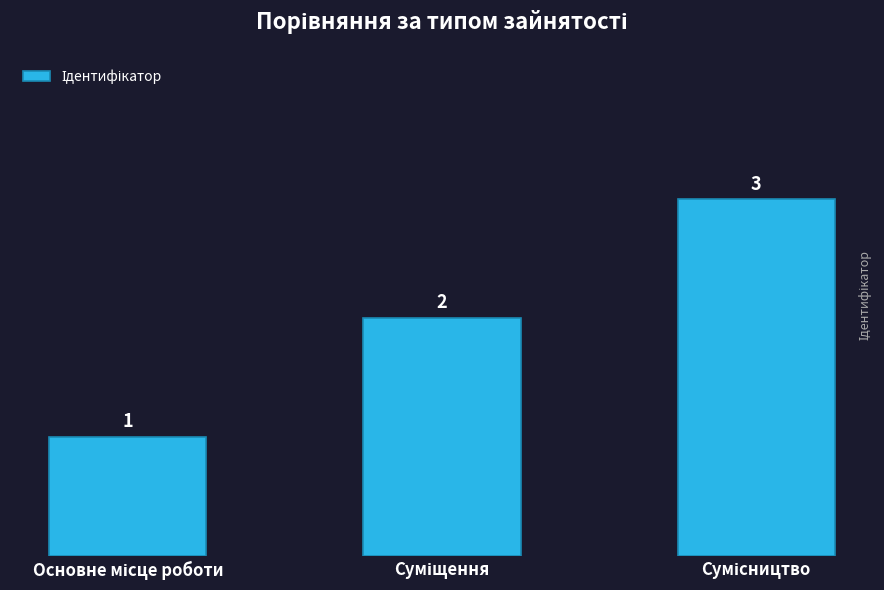

How many values are between 1 and 3?

3